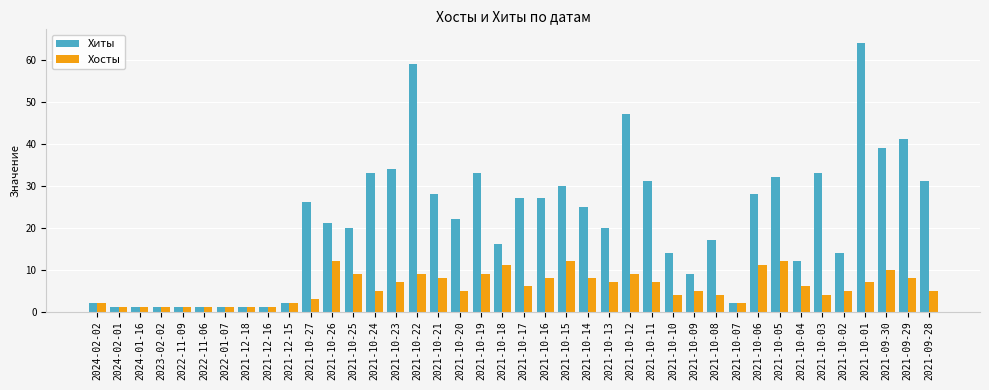

List the series in order of their peak value, highest first.

Хиты, Хосты